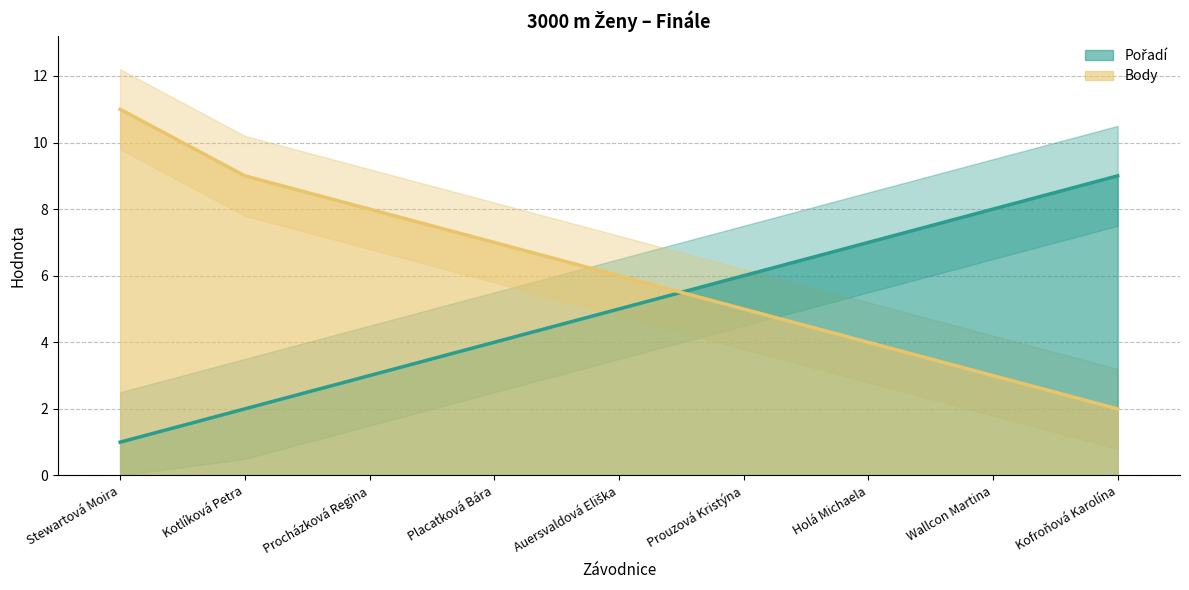

At which label does Body first exceed 6?

Stewartová Moira